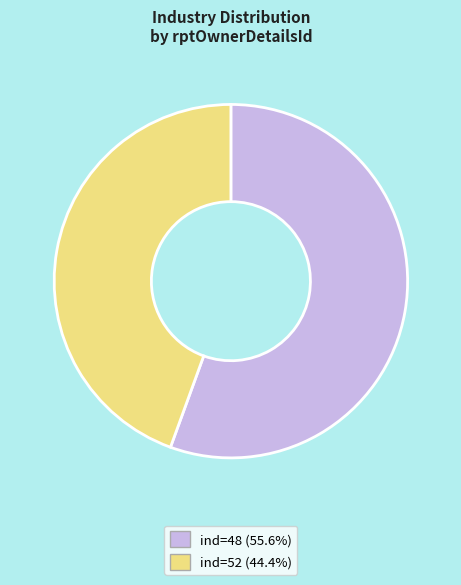

Does any single category account for the majority?

Yes